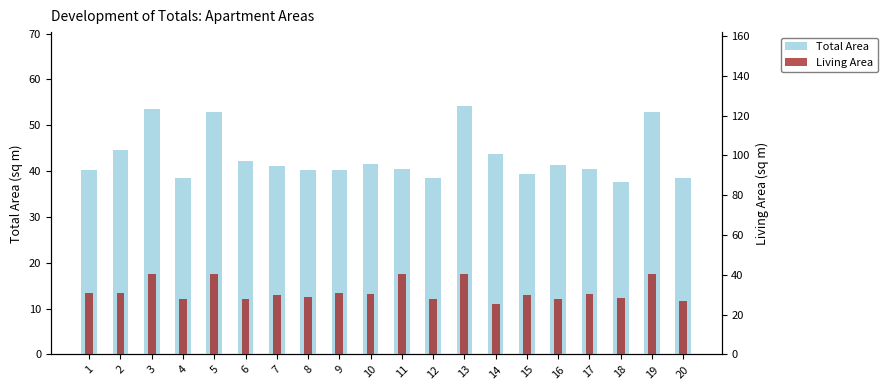

True or false: Total Area has a value of 70.1 at 11.

False